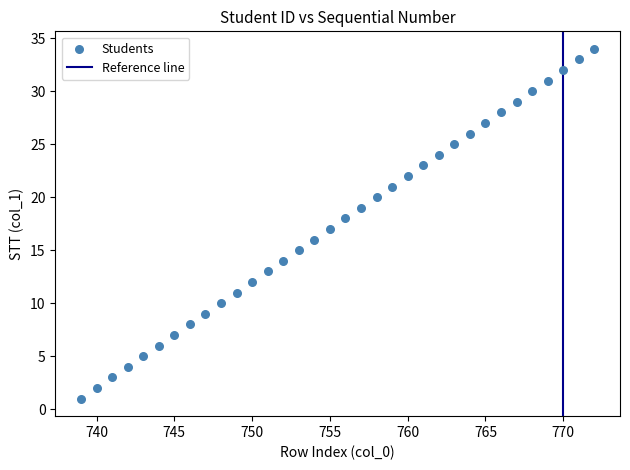

What is the range of Y values (max minus min)?

33